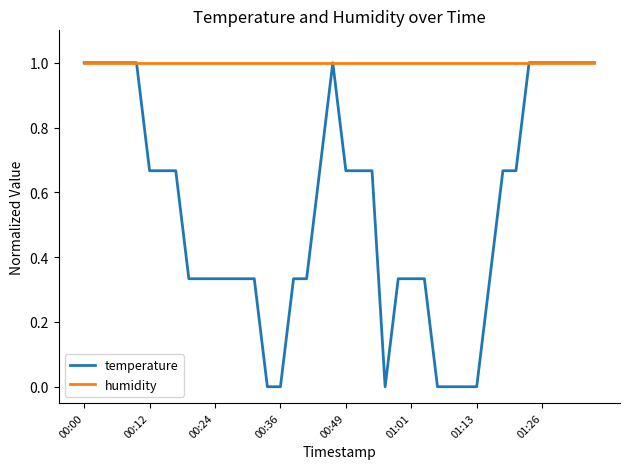

What is the maximum value for temperature?

1.0